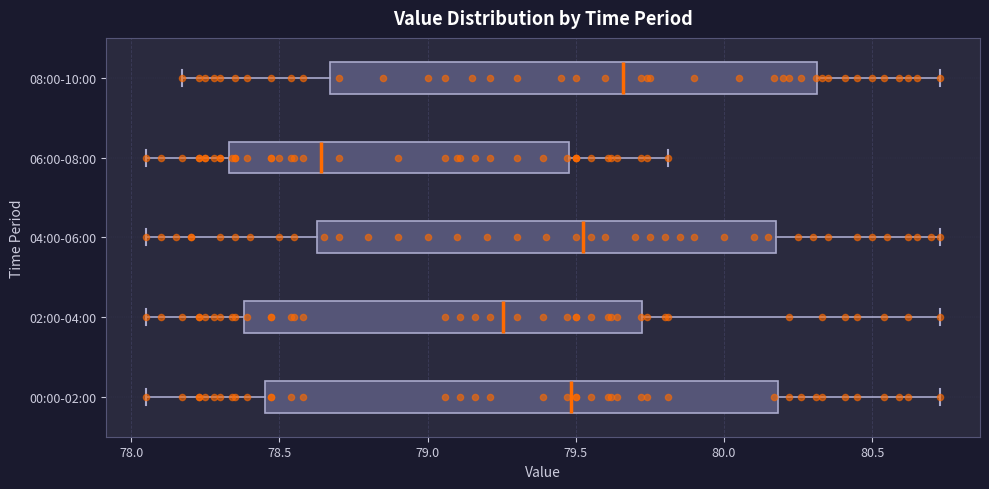

Where does the left whisker of the box for 06:00-08:00 end on the x-axis? The values are not printed on the chart, so give them approximately, as read against the axis.

78.05